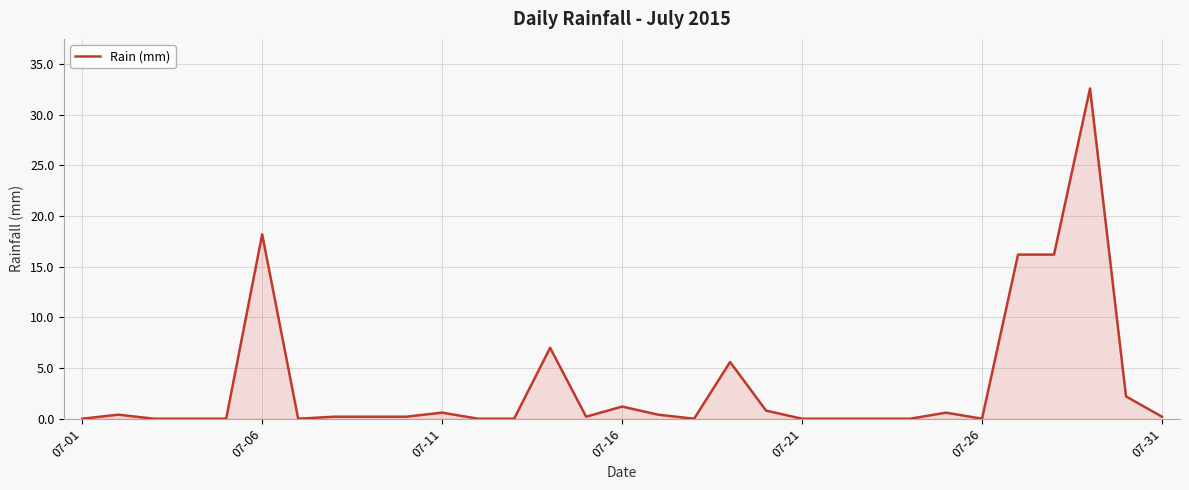

What is the greatest value displayed?

32.6